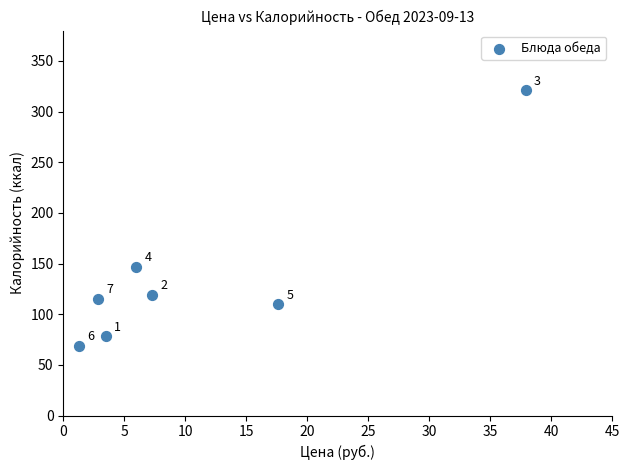

What Y value in the scatter plot is closest to 195?

147